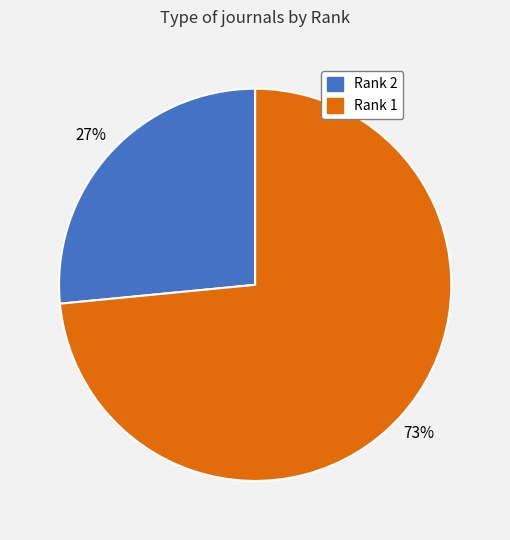

What percentage is the Rank 2 slice, to the nearest percent?

27%